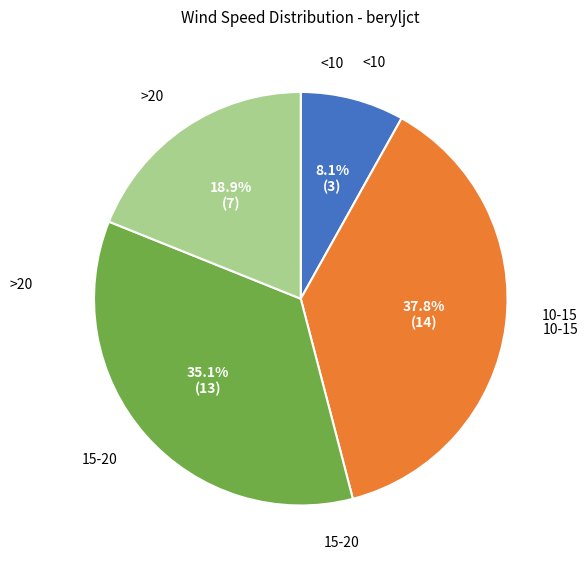

Is there a majority slice in this chart?

No